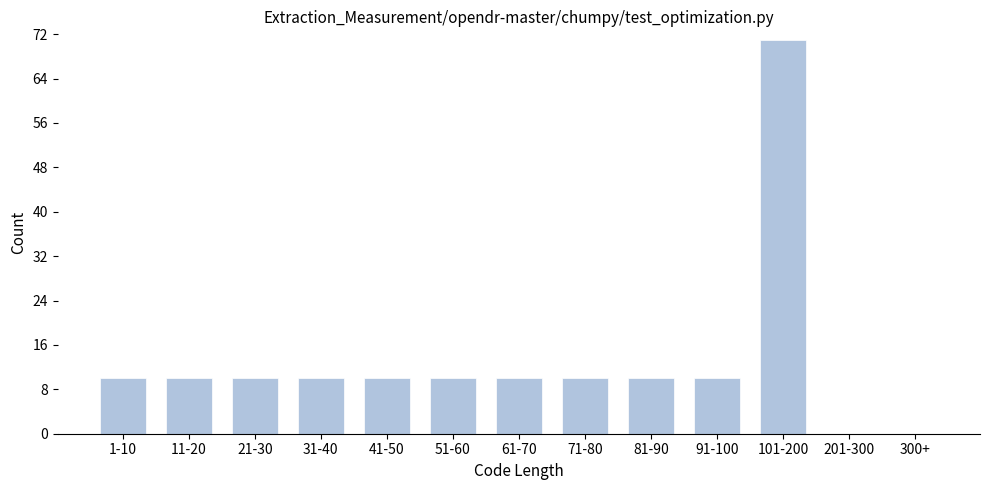

Reading left to right, list all the values displayed in this chart.

1-10=10	11-20=10	21-30=10	31-40=10	41-50=10	51-60=10	61-70=10	71-80=10	81-90=10	91-100=10	101-200=71	201-300=0	300+=0